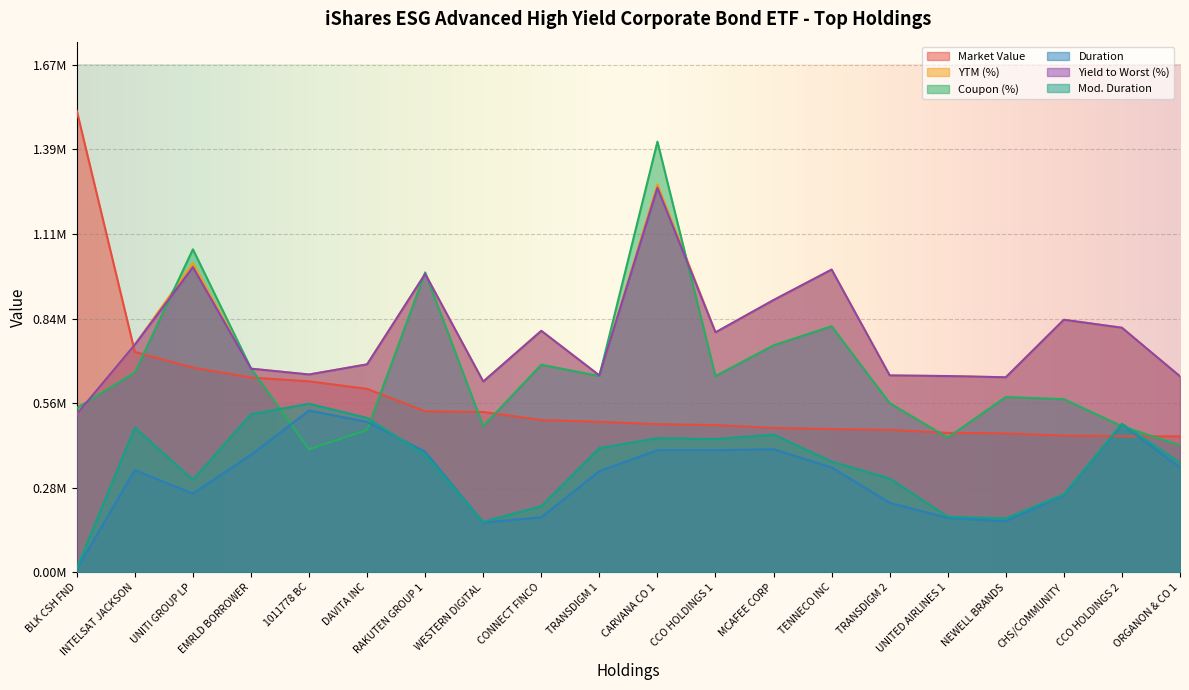

Reading left to right, what are all the values shown in this chart?

Market Value: BLK CSH FND=1520000.0	INTELSAT JACKSON=725906.7	UNITI GROUP LP=674528.6	EMRLD BORROWER=641697.8	1011778 BC=629178.2	DAVITA INC=604253.8	RAKUTEN GROUP 1=530559.7	WESTERN DIGITAL=528183.5	CONNECT FINCO=501674.9	TRANSDIGM 1=495864.4	CARVANA CO 1=488075.9	CCO HOLDINGS 1=485022.2	MCAFEE CORP=475793.6	TENNECO INC=471724.0	TRANSDIGM 2=469496.1	UNITED AIRLINES 1=459388.1	NEWELL BRANDS=457642.2	CHS/COMMUNITY=450342.1	CCO HOLDINGS 2=448517.9	ORGANON & CO 1=447804.8
YTM (%): BLK CSH FND=520853.3	INTELSAT JACKSON=749866.7	UNITI GROUP LP=1018400.0	EMRLD BORROWER=670826.7	1011778 BC=651573.3	DAVITA INC=685013.3	RAKUTEN GROUP 1=982933.3	WESTERN DIGITAL=628266.7	CONNECT FINCO=795466.7	TRANSDIGM 1=648533.3	CARVANA CO 1=1277813.3	CCO HOLDINGS 1=790400.0	MCAFEE CORP=896800.0	TENNECO INC=997120.0	TRANSDIGM 2=648533.3	UNITED AIRLINES 1=646506.7	NEWELL BRANDS=642453.3	CHS/COMMUNITY=831946.7	CCO HOLDINGS 2=805600.0	ORGANON & CO 1=645493.3
Coupon (%): BLK CSH FND=541120.0	INTELSAT JACKSON=658666.7	UNITI GROUP LP=1064000.0	EMRLD BORROWER=671840.0	1011778 BC=405333.3	DAVITA INC=469173.3	RAKUTEN GROUP 1=988000.0	WESTERN DIGITAL=481333.3	CONNECT FINCO=684000.0	TRANSDIGM 1=646506.7	CARVANA CO 1=1418666.7	CCO HOLDINGS 1=646506.7	MCAFEE CORP=747840.0	TENNECO INC=810666.7	TRANSDIGM 2=557333.3	UNITED AIRLINES 1=443840.0	NEWELL BRANDS=577600.0	CHS/COMMUNITY=570506.7	CCO HOLDINGS 2=481333.3	ORGANON & CO 1=418506.7
Duration: BLK CSH FND=11146.7	INTELSAT JACKSON=336426.7	UNITI GROUP LP=259413.3	EMRLD BORROWER=387093.3	1011778 BC=533013.3	DAVITA INC=495520.0	RAKUTEN GROUP 1=397226.7	WESTERN DIGITAL=164160.0	CONNECT FINCO=181386.7	TRANSDIGM 1=333386.7	CARVANA CO 1=402293.3	CCO HOLDINGS 1=402293.3	MCAFEE CORP=405333.3	TENNECO INC=345546.7	TRANSDIGM 2=229013.3	UNITED AIRLINES 1=179360.0	NEWELL BRANDS=168213.3	CHS/COMMUNITY=254346.7	CCO HOLDINGS 2=487413.3	ORGANON & CO 1=345546.7
Yield to Worst (%): BLK CSH FND=520853.3	INTELSAT JACKSON=749866.7	UNITI GROUP LP=1005226.7	EMRLD BORROWER=670826.7	1011778 BC=651573.3	DAVITA INC=685013.3	RAKUTEN GROUP 1=982933.3	WESTERN DIGITAL=628266.7	CONNECT FINCO=795466.7	TRANSDIGM 1=648533.3	CARVANA CO 1=1266666.7	CCO HOLDINGS 1=790400.0	MCAFEE CORP=896800.0	TENNECO INC=997120.0	TRANSDIGM 2=648533.3	UNITED AIRLINES 1=646506.7	NEWELL BRANDS=642453.3	CHS/COMMUNITY=831946.7	CCO HOLDINGS 2=805600.0	ORGANON & CO 1=645493.3
Mod. Duration: BLK CSH FND=13173.3	INTELSAT JACKSON=477280.0	UNITI GROUP LP=305013.3	EMRLD BORROWER=520853.3	1011778 BC=555306.7	DAVITA INC=508693.3	RAKUTEN GROUP 1=387093.3	WESTERN DIGITAL=166186.7	CONNECT FINCO=217866.7	TRANSDIGM 1=409386.7	CARVANA CO 1=441813.3	CCO HOLDINGS 1=438773.3	MCAFEE CORP=453973.3	TENNECO INC=364800.0	TRANSDIGM 2=309066.7	UNITED AIRLINES 1=183413.3	NEWELL BRANDS=177333.3	CHS/COMMUNITY=257386.7	CCO HOLDINGS 2=489440.0	ORGANON & CO 1=361760.0